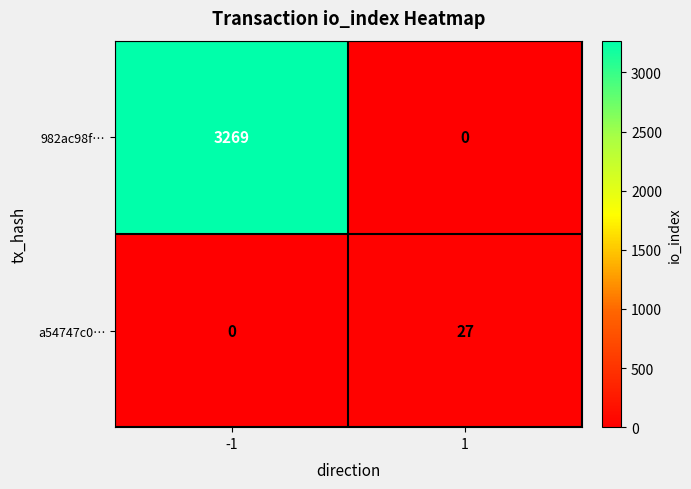

What is the maximum value shown in the chart?

3269